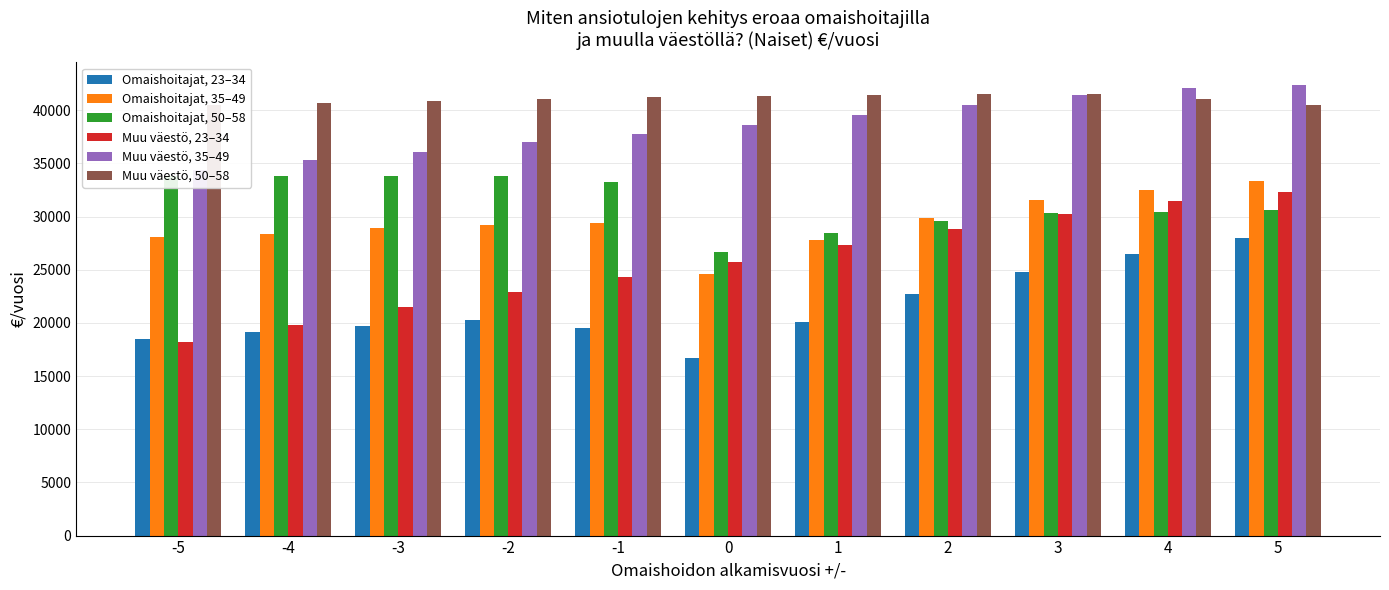

What is the difference between the second highest and second lowest values in the Omaishoitajat, 35–49 series?

4673.6